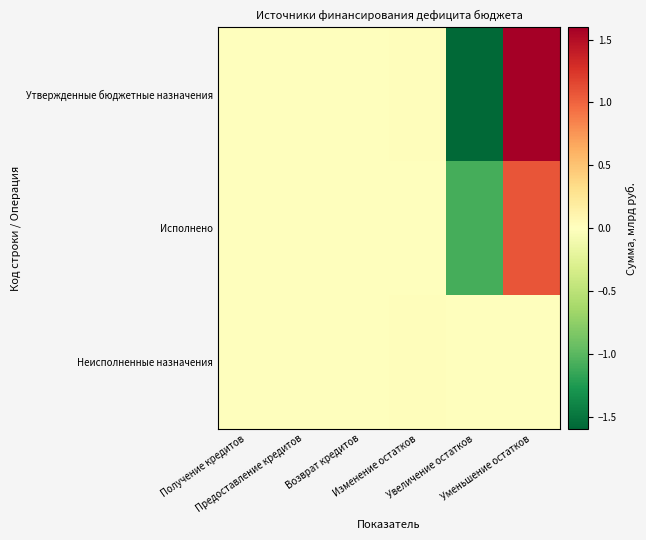

Reading right to left, extract all data points from this chart.

Утвержденные бюджетные назначения: Уменьшение остатков=1.6	Увеличение остатков=-1.6	Изменение остатков=0.0	Возврат кредитов=0.0	Предоставление кредитов=-0.0	Получение кредитов=0.0
Исполнено: Уменьшение остатков=1.1	Увеличение остатков=-1.1	Изменение остатков=-0.0	Возврат кредитов=0.0	Предоставление кредитов=0.0	Получение кредитов=0.0
Неисполненные назначения: Уменьшение остатков=0.0	Увеличение остатков=0.0	Изменение остатков=0.0	Возврат кредитов=0.0	Предоставление кредитов=-0.0	Получение кредитов=0.0